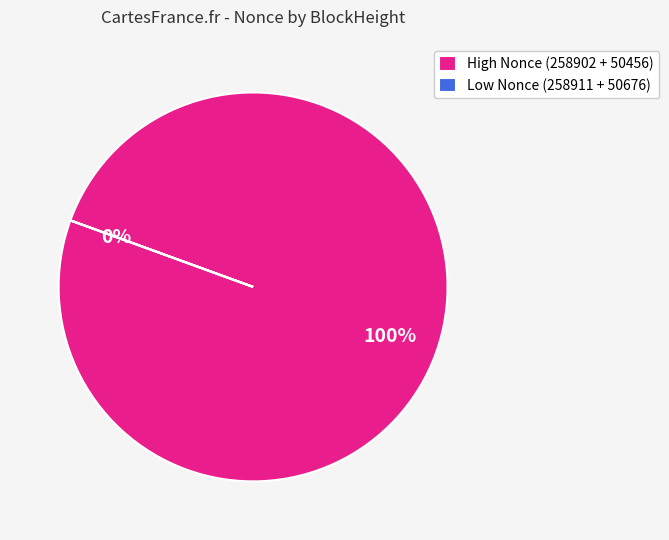

Is it true that 258902 is 44% of the pie?

False